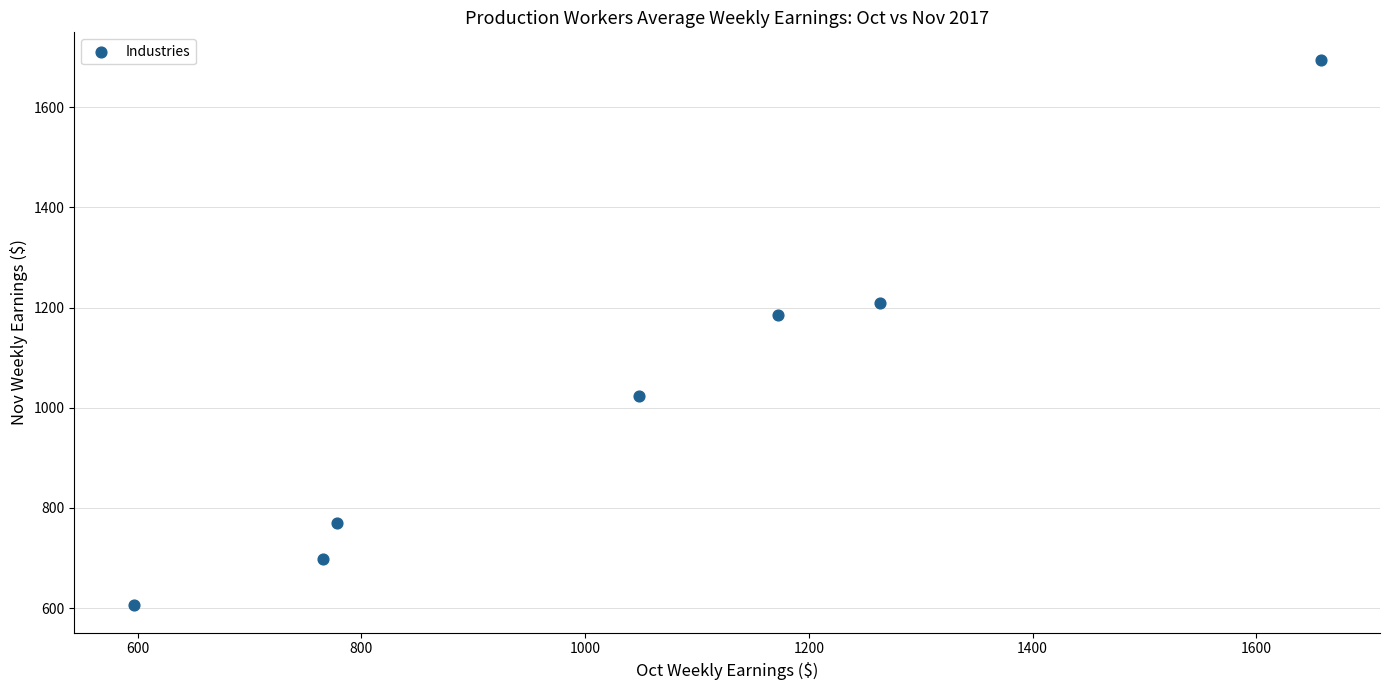

What is the range of Y values (max minus min)?

1089.2